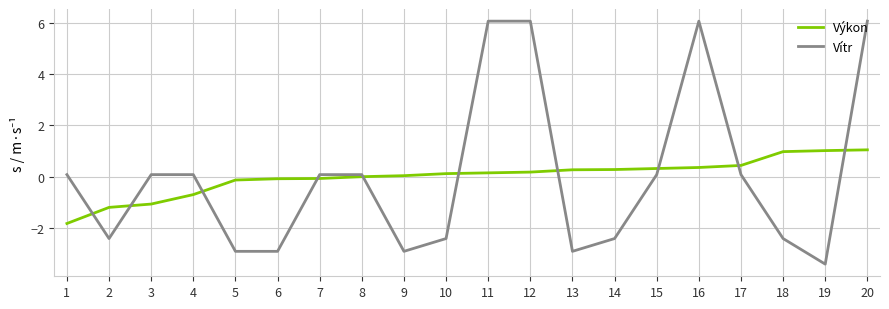

At 3, list the series in order from largest to smallest.

Vítr, Výkon